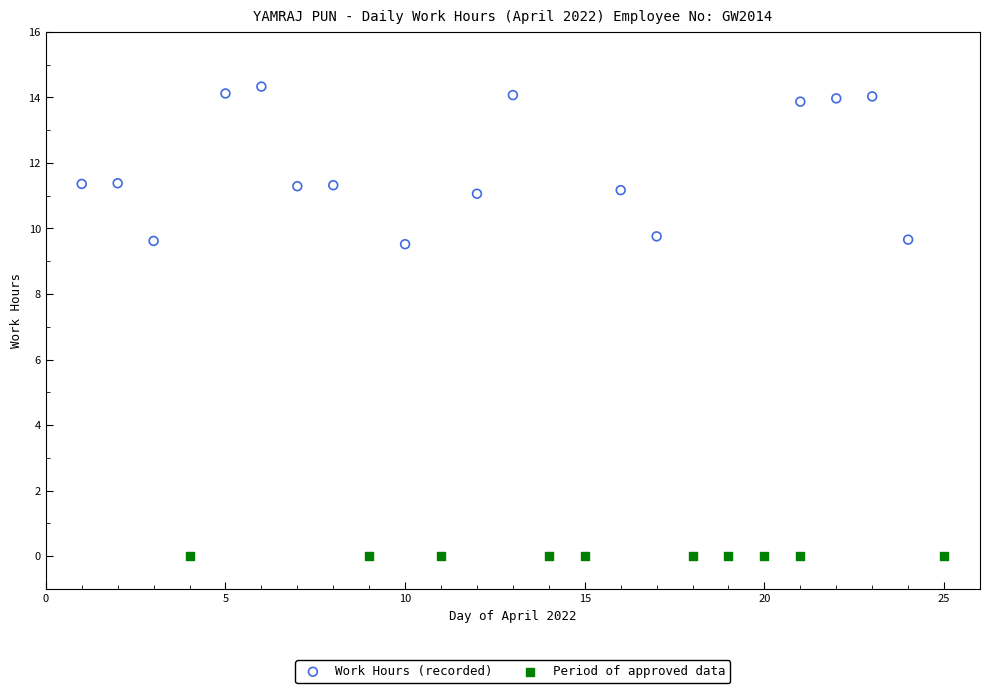

Which series contains the lowest Y value?

Period of approved data